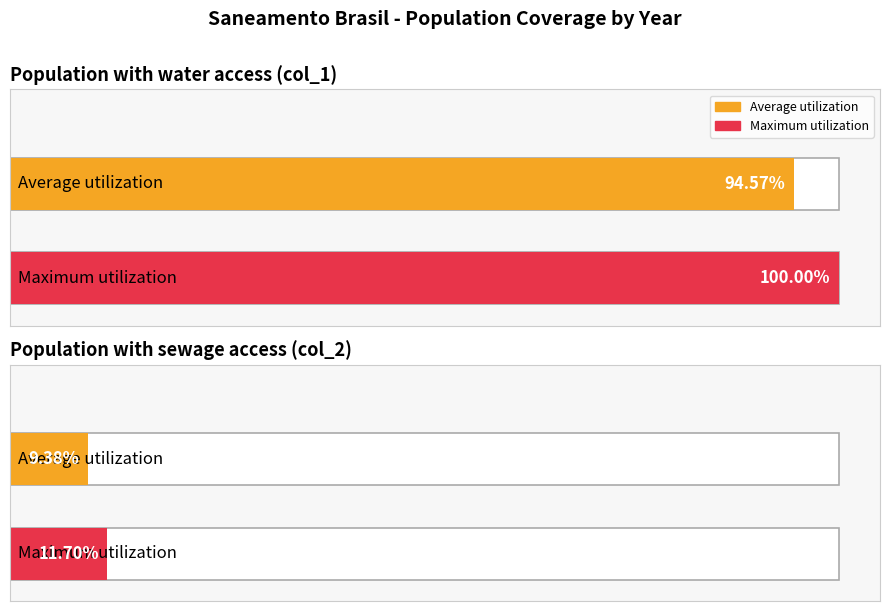

What is the approximate value of Parcela da população total que mora em (col_2) at 2020?

0.1